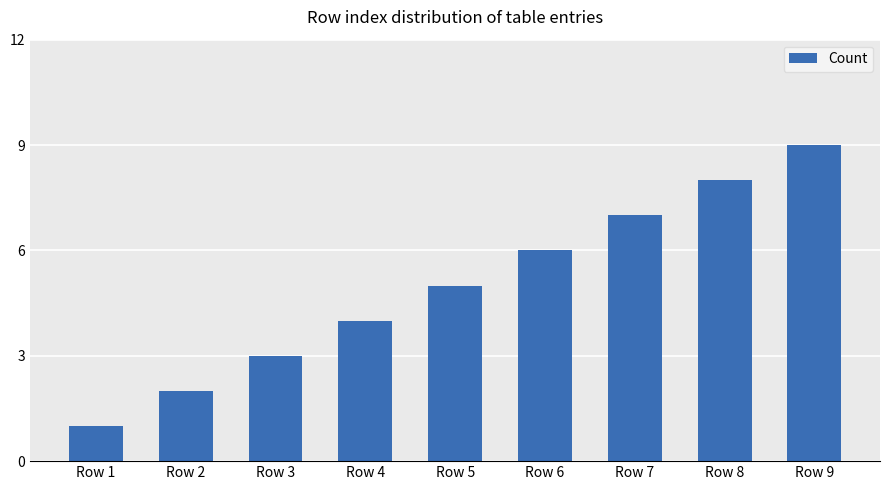

How many distinct data groups are displayed?

1